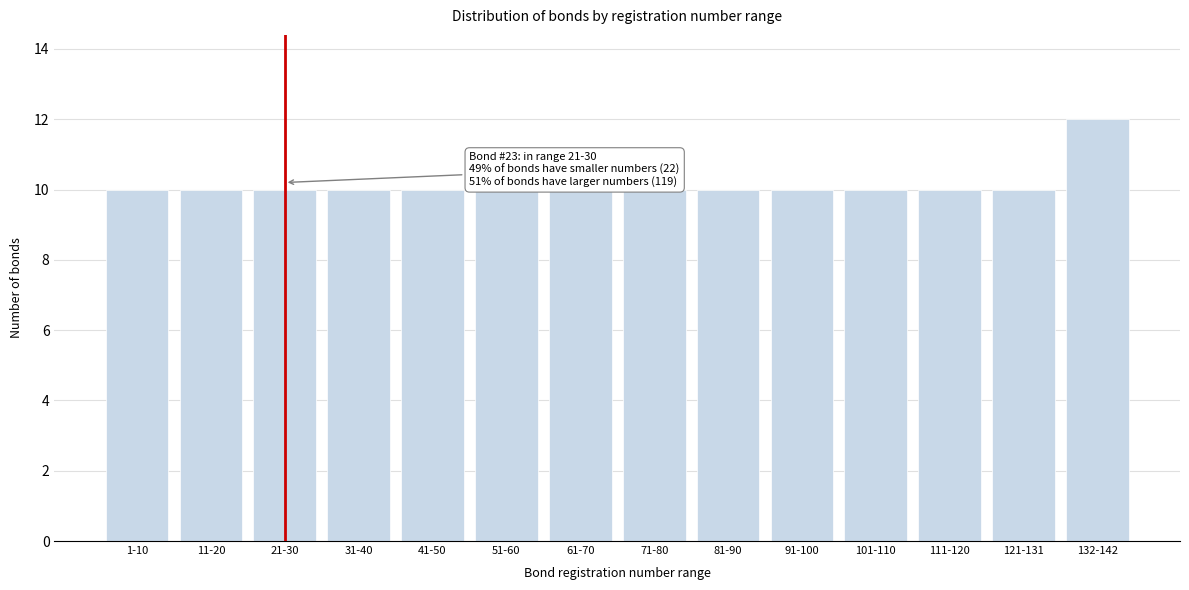

Reading left to right, what are all the values shown in this chart?

10	10	10	10	10	10	10	10	10	10	10	10	10	12